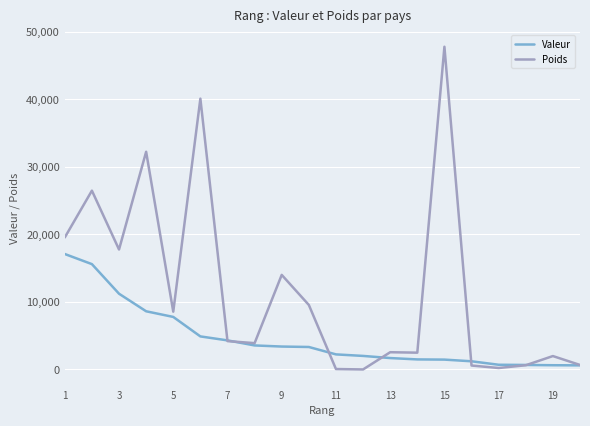

What is the maximum value for Valeur?

17089.8